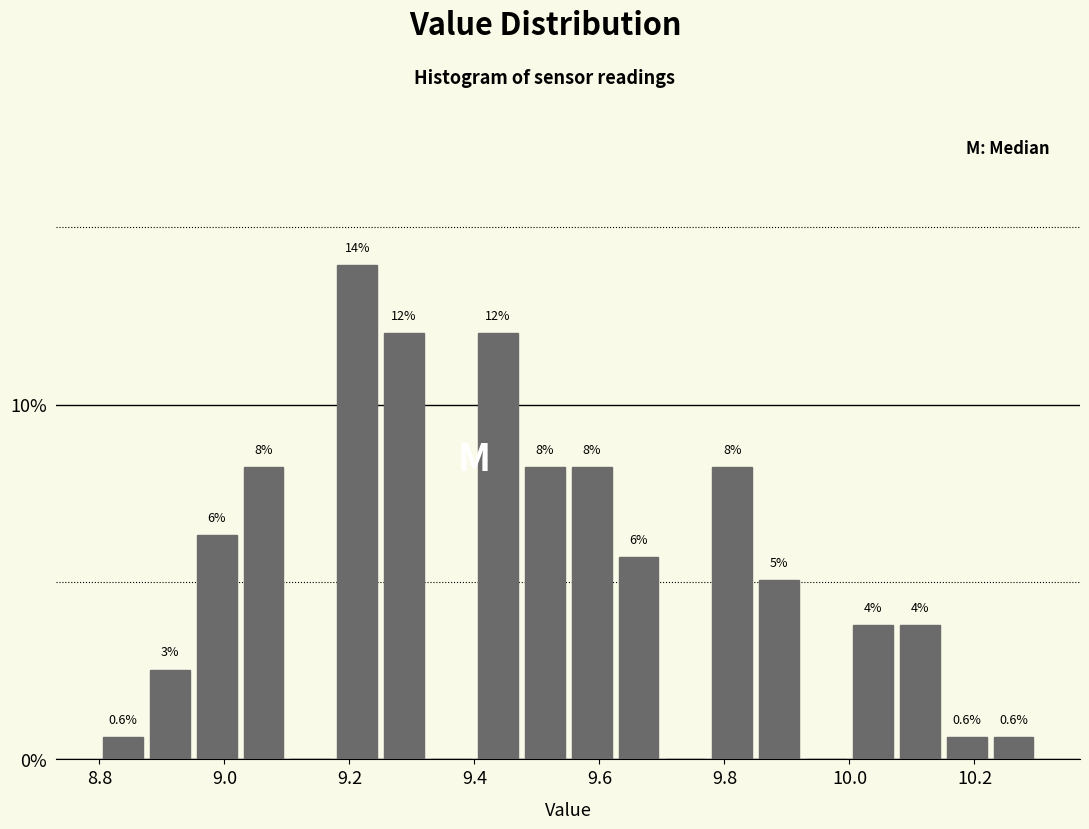

Read against the x-axis, roughly where is the centre of the tallest bar?

9.22